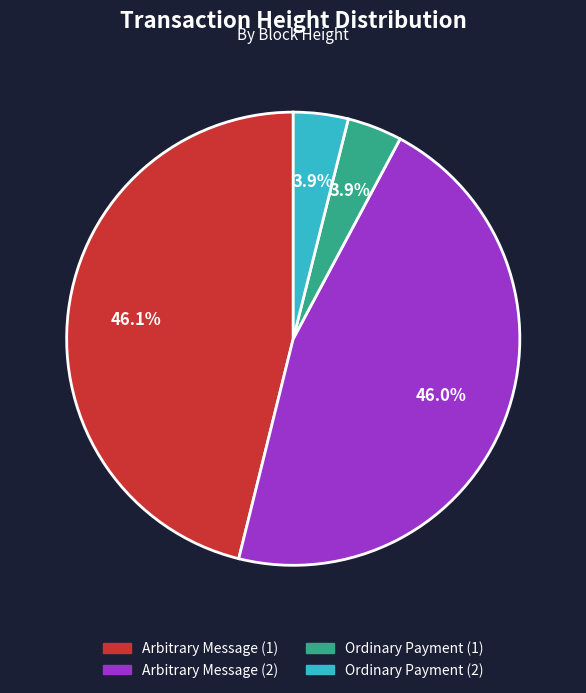

Count the number of slices in the pie.

4